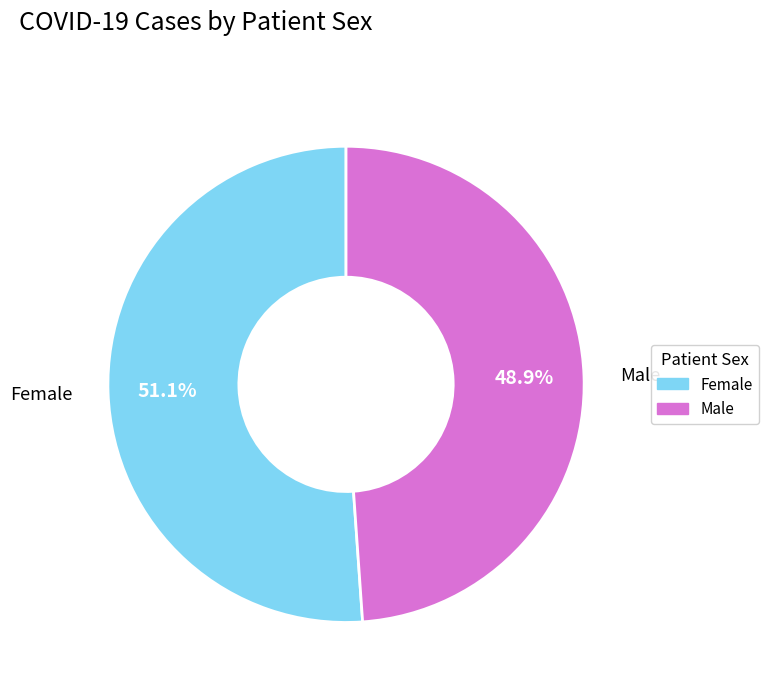

Approximately how many times larger is the value at Male compared to Female?

1.0